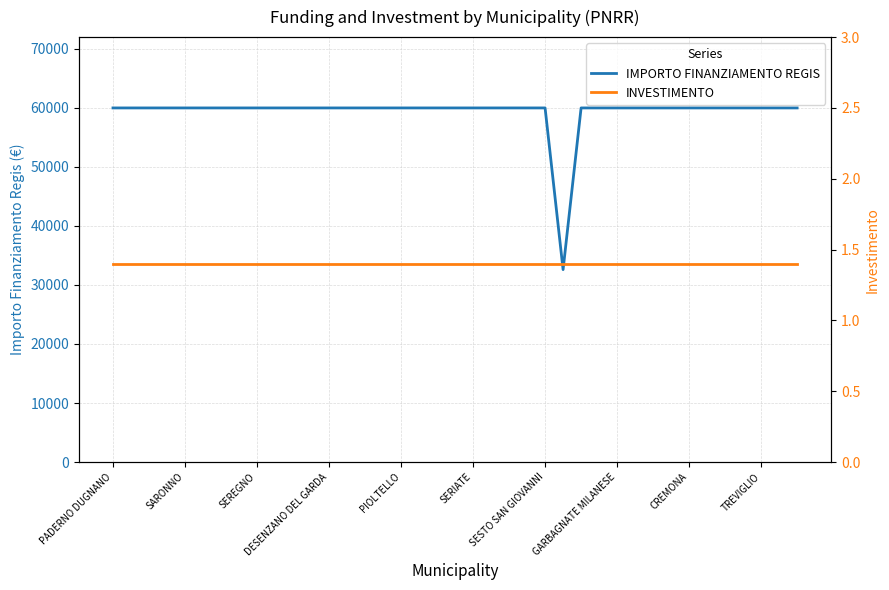

What is the spread (max minus min) of values at 23?

59964.6